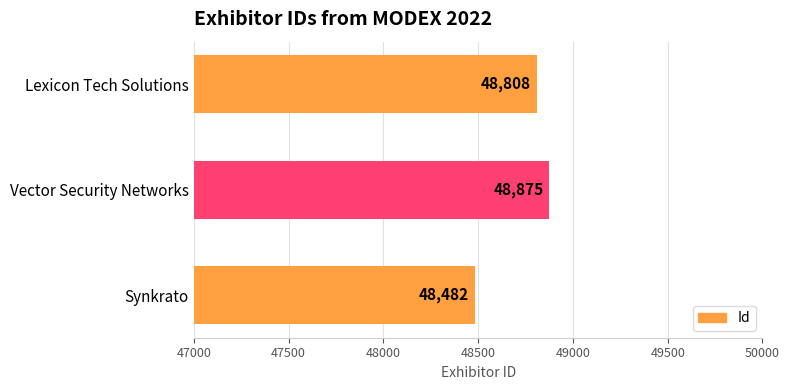

List the labels in order of value, largest first.

Vector Security Networks, Lexicon Tech Solutions, Synkrato